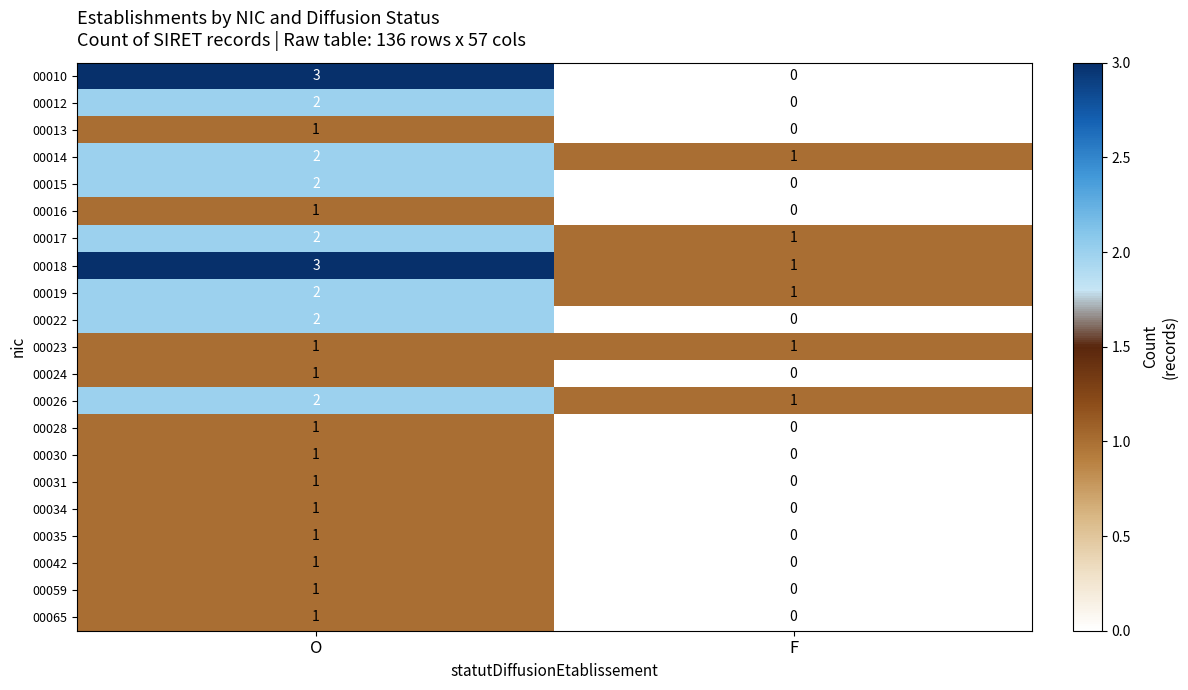

List the labels in order of 00065 value, smallest first.

F, O